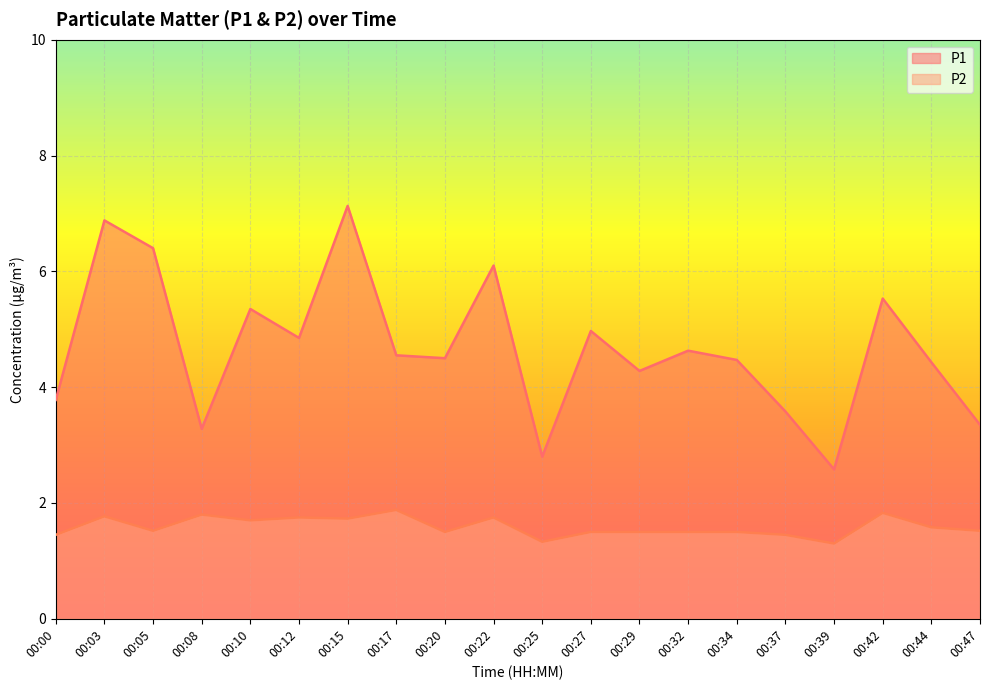

What is the value of the P2 point at the 16th from the left?

1.4